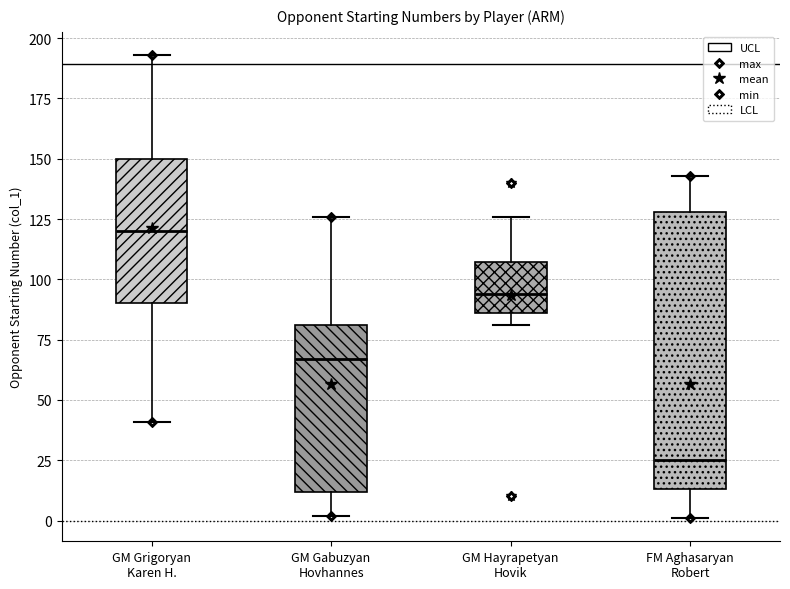

Where is the lower edge of the box for GM Gabuzyan Hovhannes on the y-axis? The values are not printed on the chart, so give them approximately, as read against the axis.

10